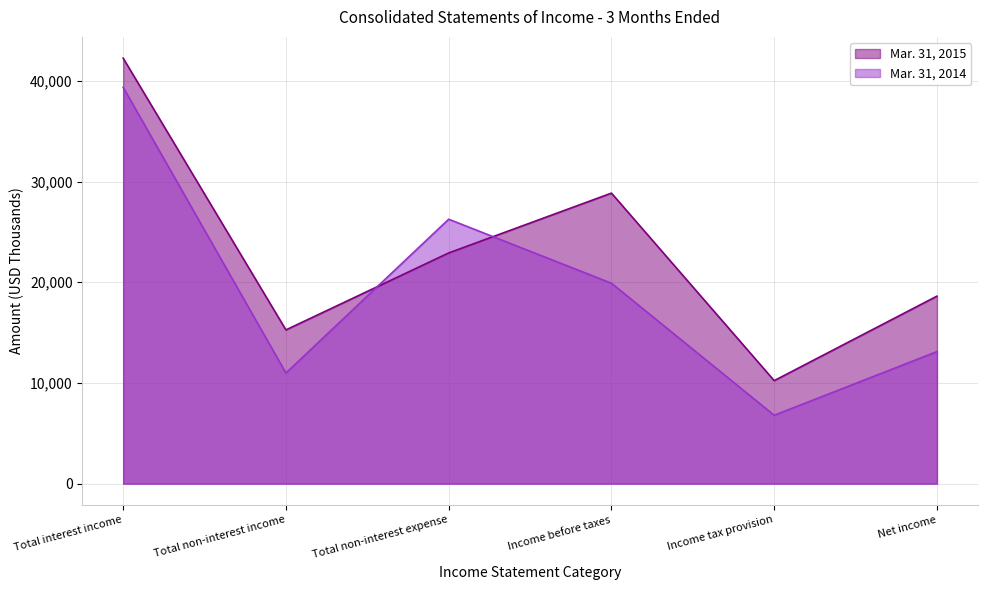

How many times do Mar. 31, 2015 and Mar. 31, 2014 cross each other?

2